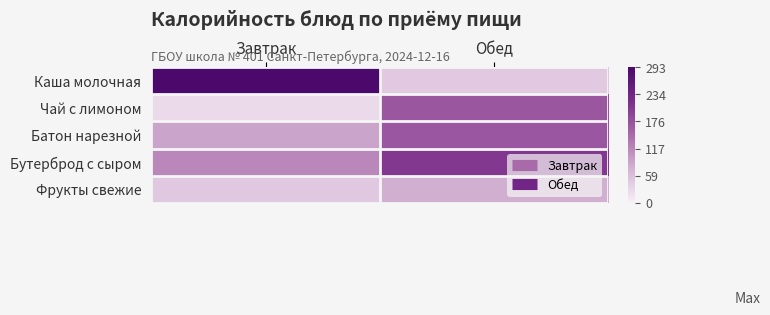

Which has a higher value, Обед or Завтрак?

Завтрак